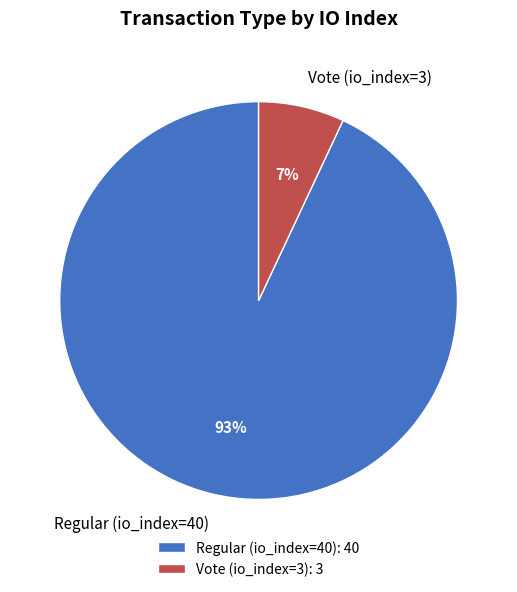

Combined, do Regular (io_index=40) and Vote (io_index=3) account for over 50%?

Yes